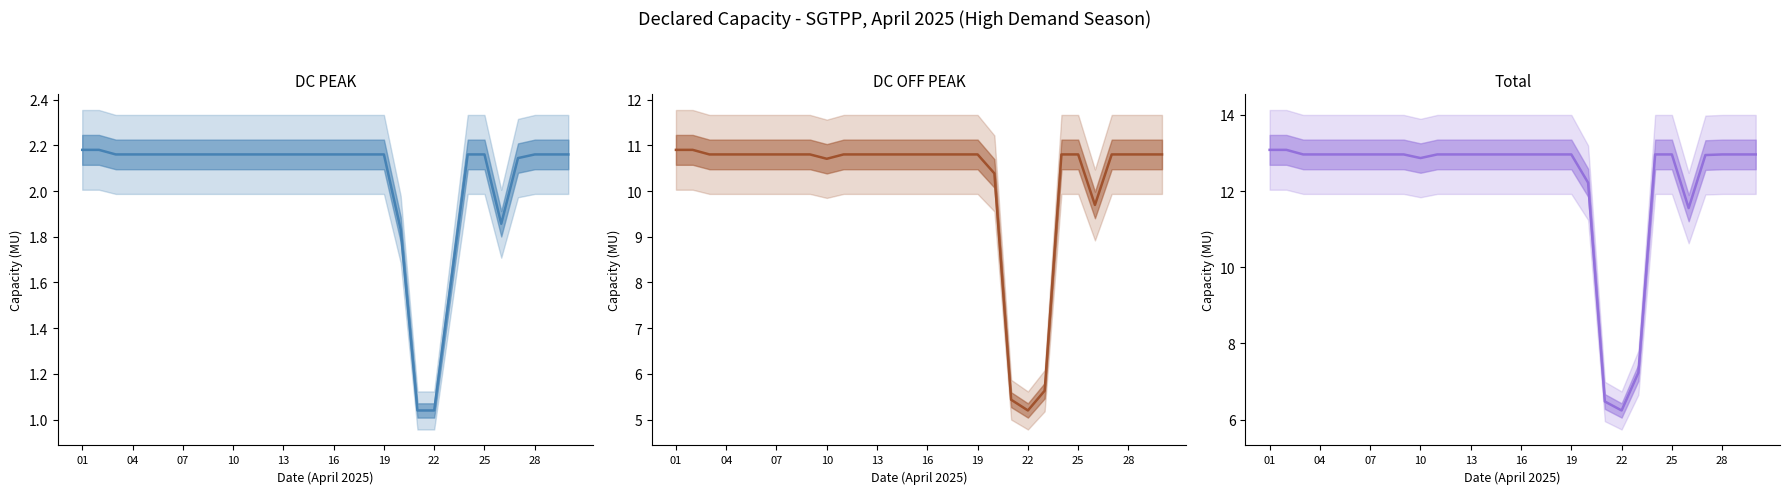

At how many categories does at least one series exceed 12?

26